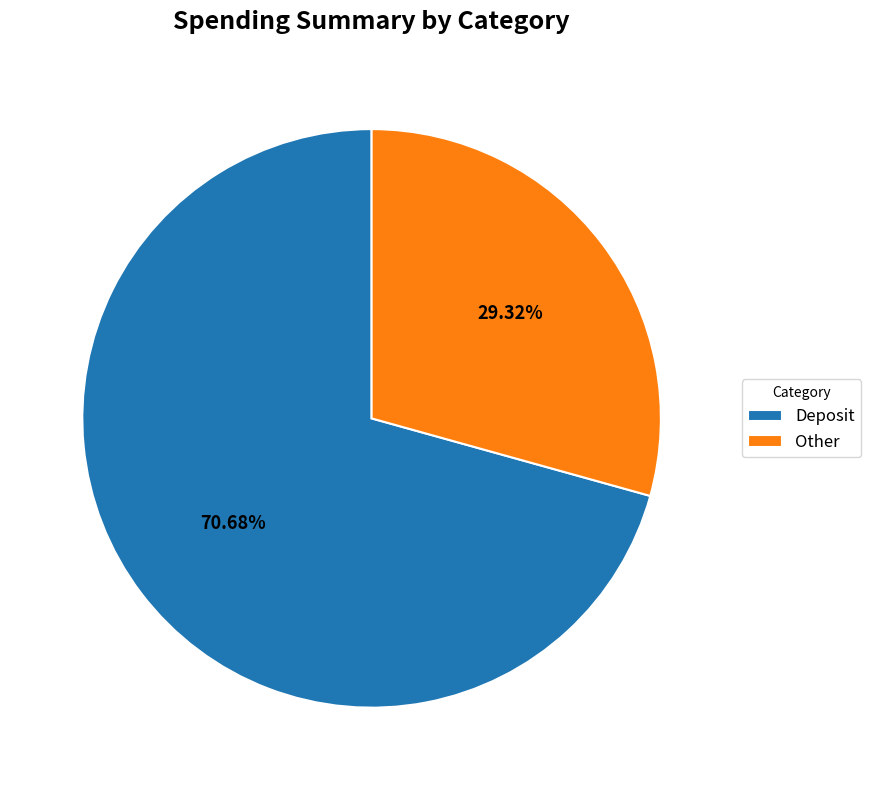

To the nearest percent, what portion does Deposit represent?

71%